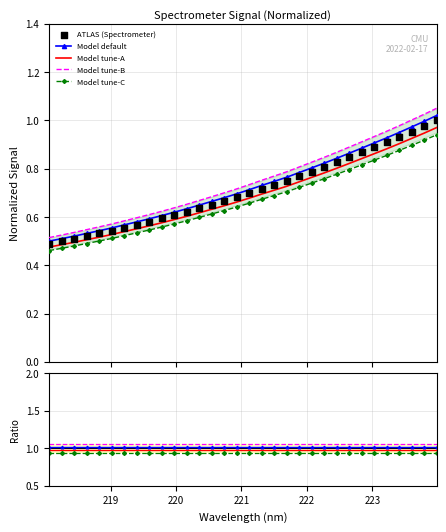

At how many categories does at least one series exceed 0?

32